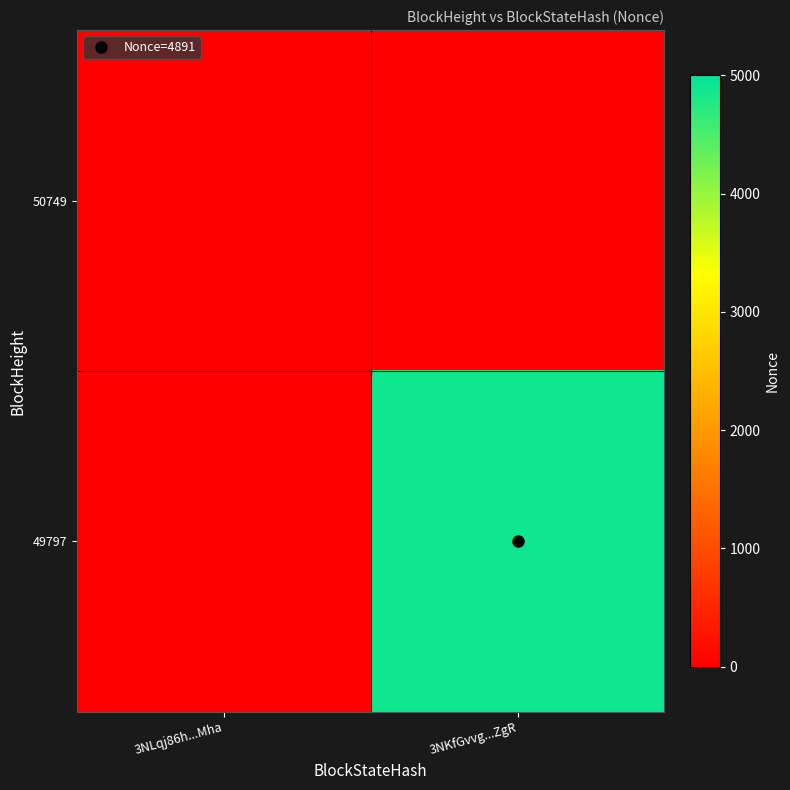

Rank the series at 3NKfGvvg...ZgR from highest to lowest value.

49797, 50749